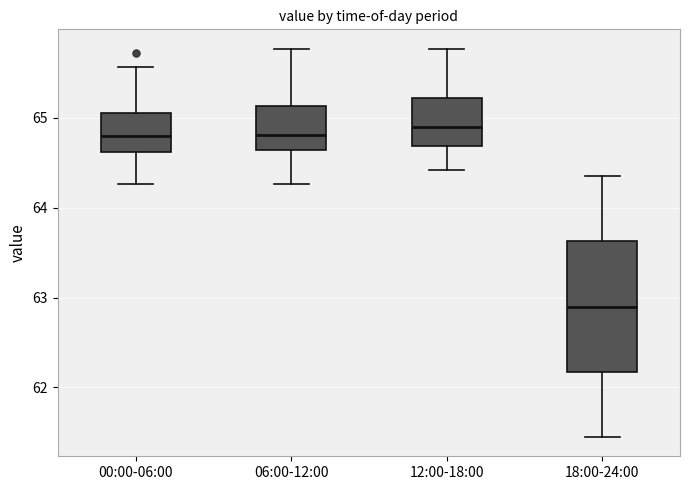

Where does the lower whisker of the box for 06:00-12:00 end on the y-axis? The values are not printed on the chart, so give them approximately, as read against the axis.

64.3